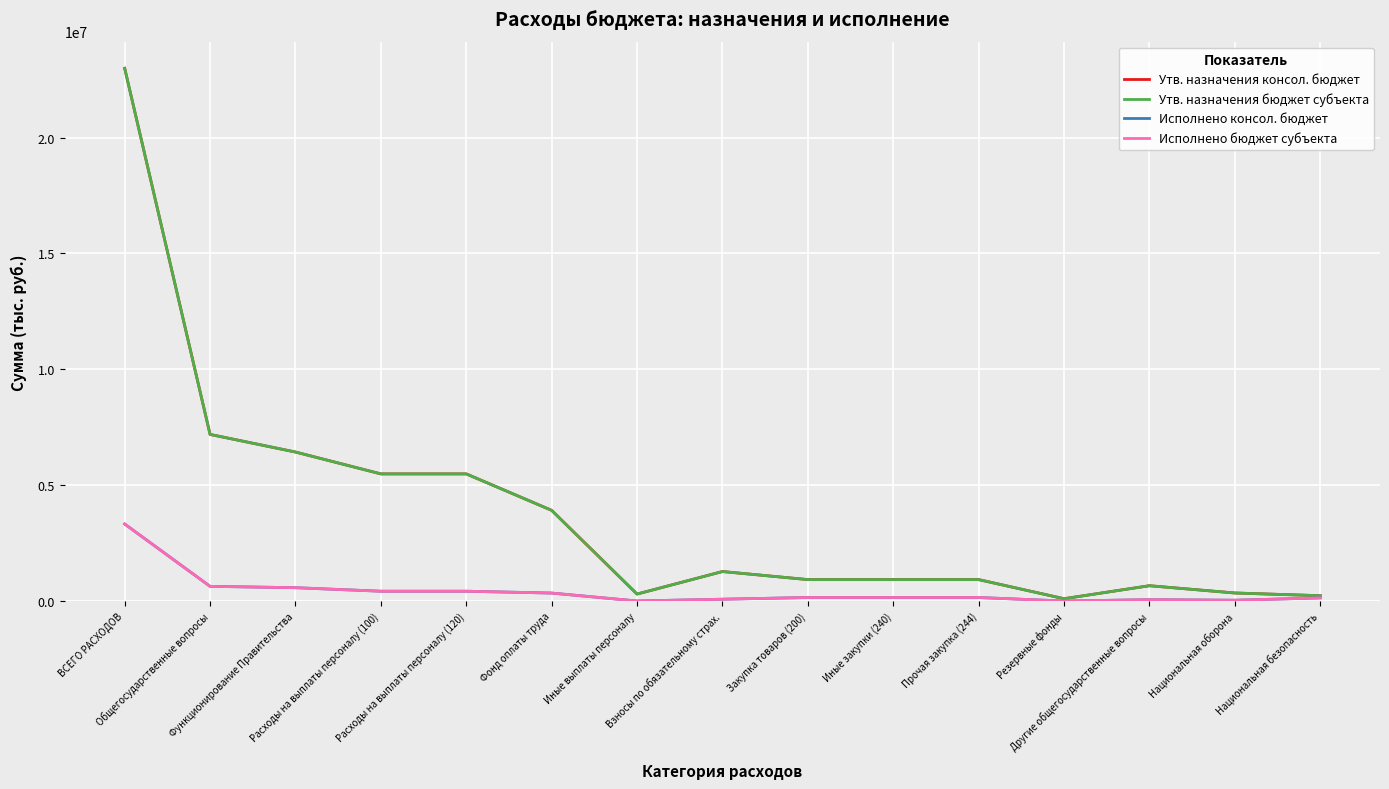

Does the chart display data point markers on the line(s)?

No